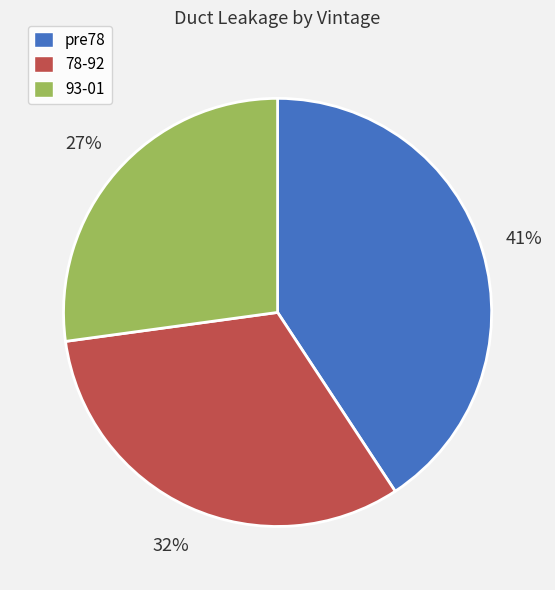

The pre78 slice represents 46% of the pie. True or false?

False